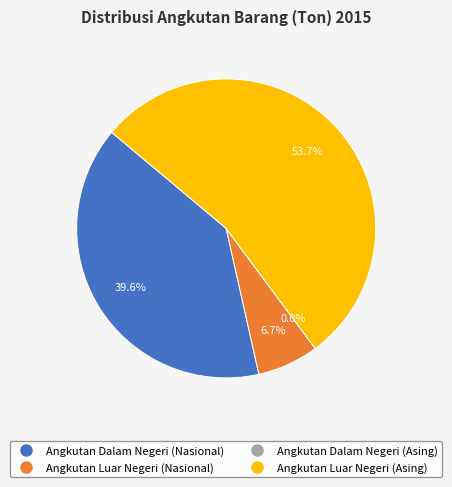

Between Angkutan Luar Negeri (Nasional) and Angkutan Luar Negeri (Asing), which is larger?

Angkutan Luar Negeri (Asing)